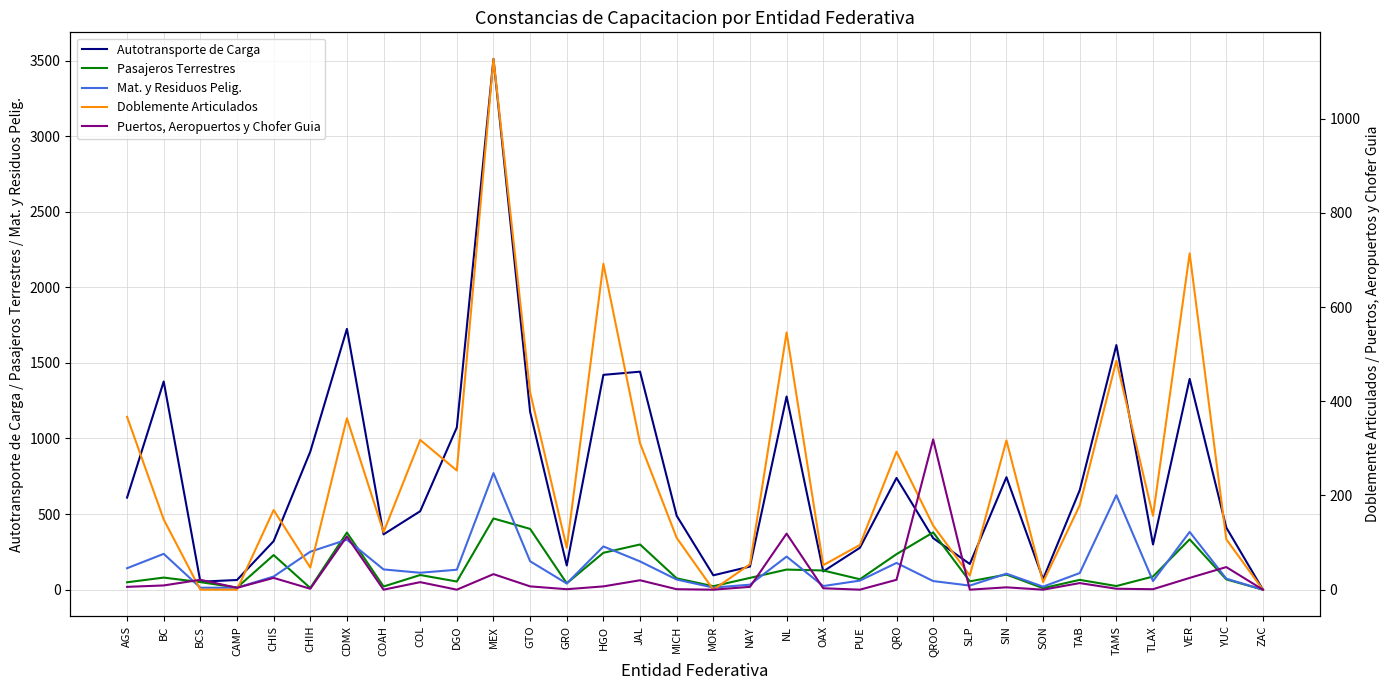

Where does the Doblemente Articulados series first go above 157?

AGS